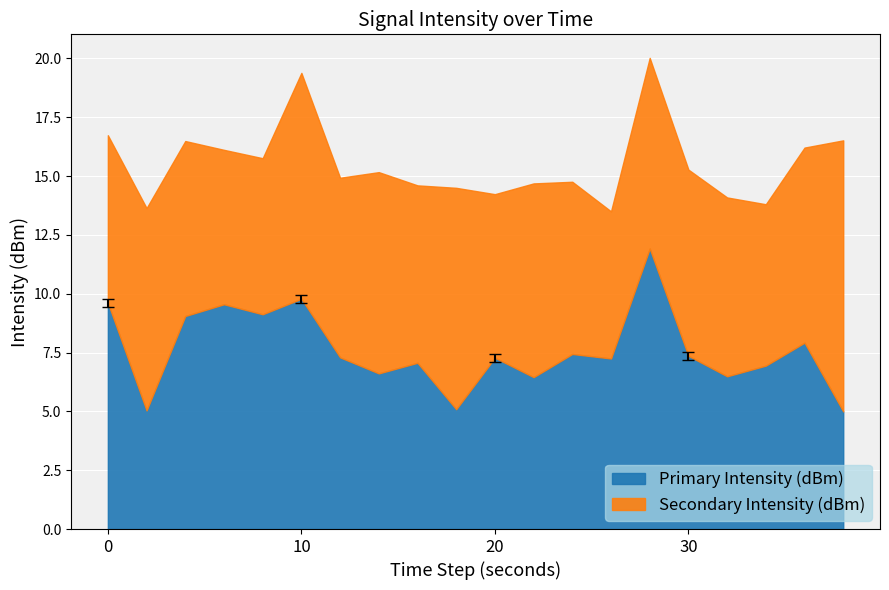

Is it true that Primary Intensity (dBm) equals 16.8 at 10?

False